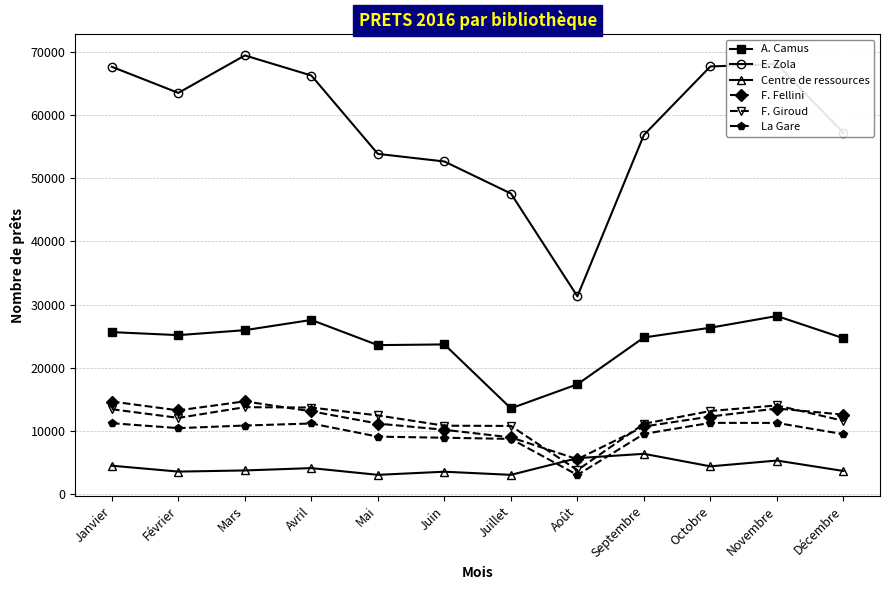

What is the highest value of the A. Camus series?

28180